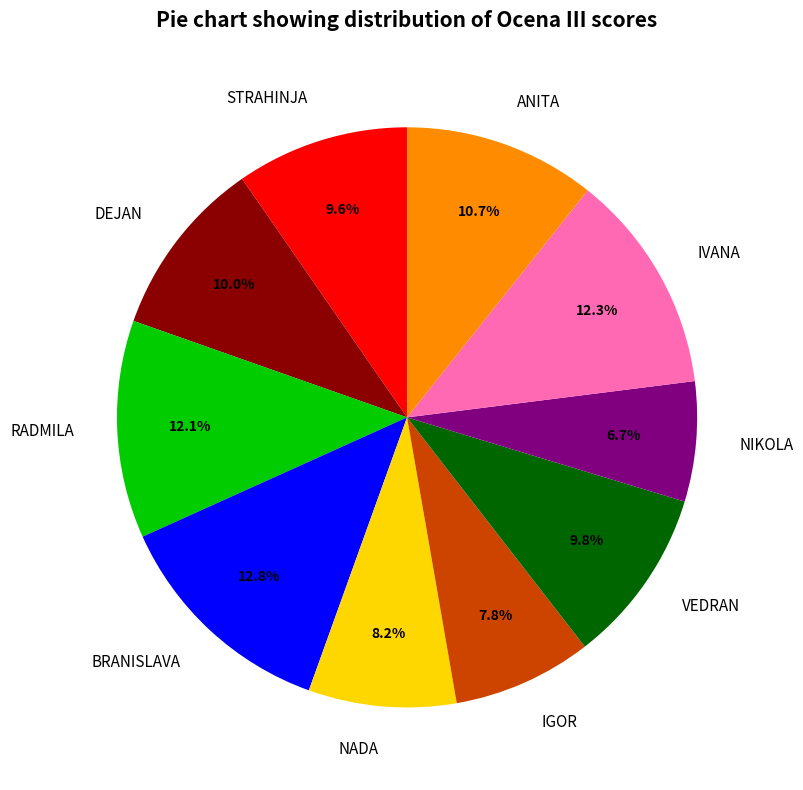

Count the number of slices in the pie.

10